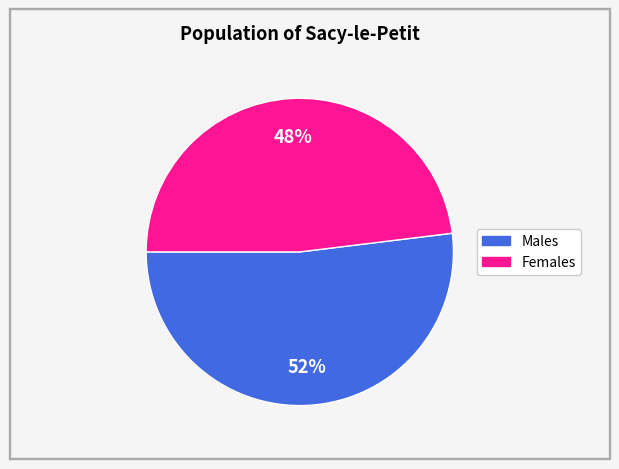

To the nearest percent, what is the difference between the largest and smallest slice percentages?

4%